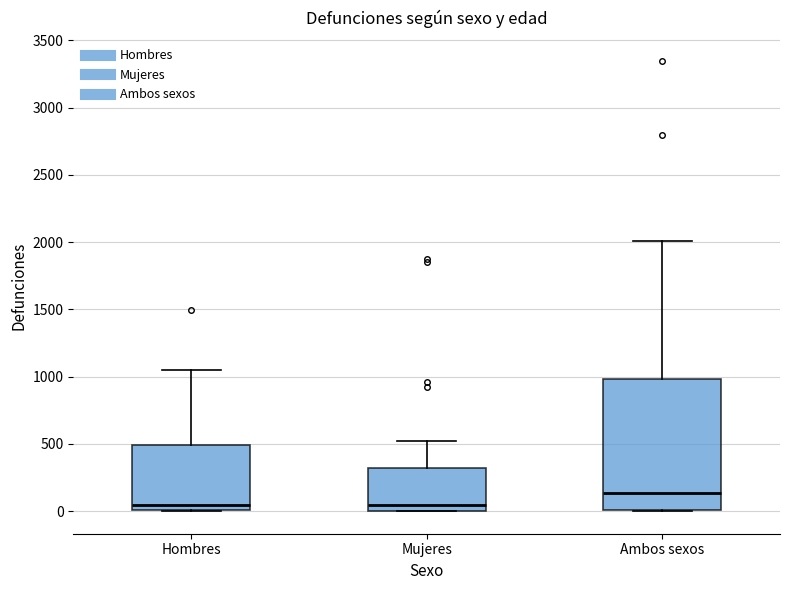

Comparing the boxes themselves (not the whiskers), which one is the tallest?

Ambos sexos